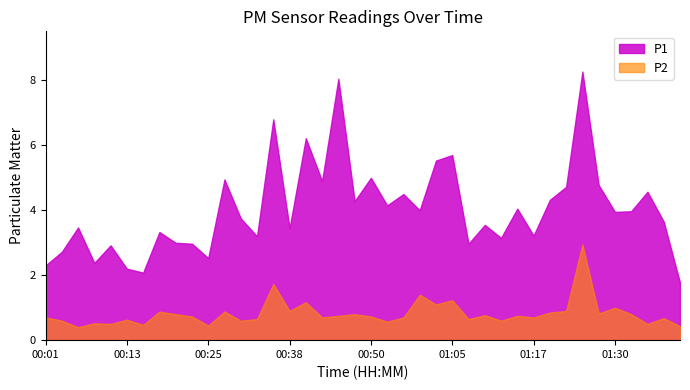

List the series in order of their overall mean, highest first.

P1, P2